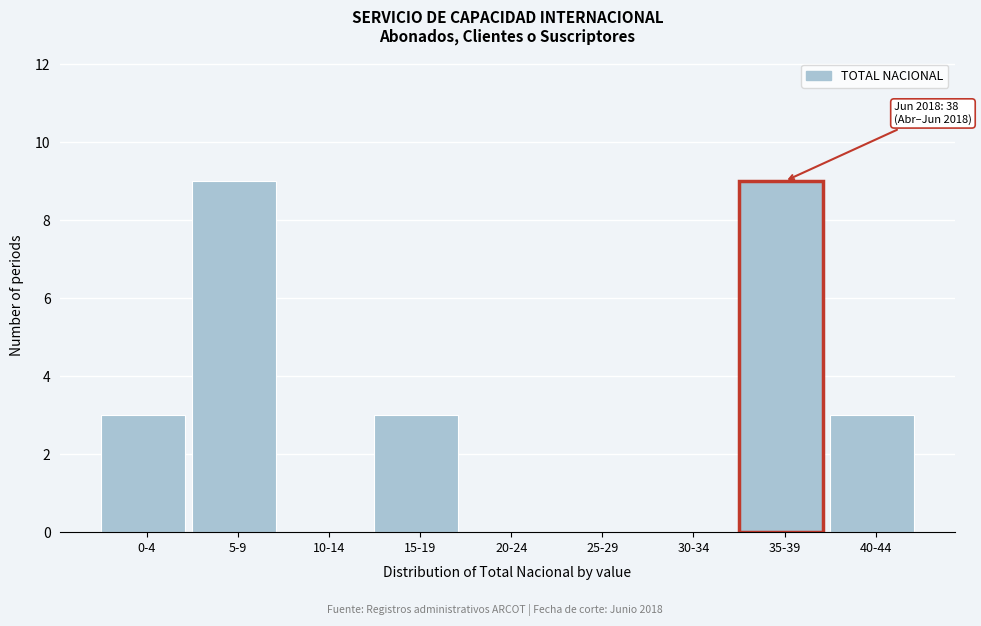

Reading left to right, what are all the values shown in this chart?

0-4=3	5-9=9	10-14=0	15-19=3	20-24=0	25-29=0	30-34=0	35-39=9	40-44=3